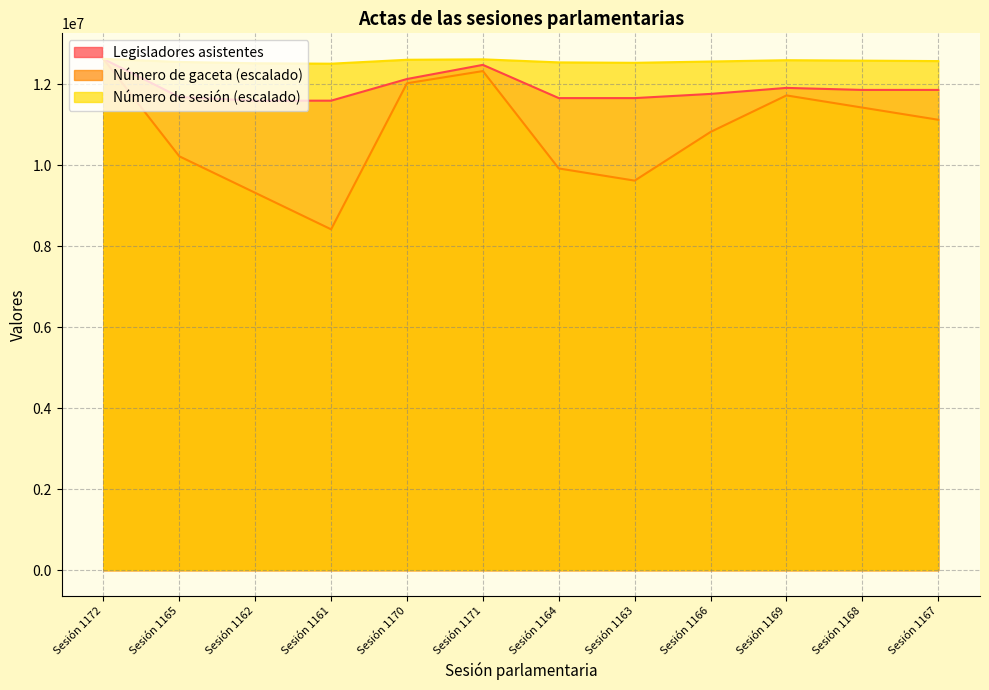

Reading left to right, transcribe all the data shown in this chart.

Número de sesión: Sesión 1172=12631241.0	Sesión 1165=12555798.4	Sesión 1162=12523465.9	Sesión 1161=12512688.4	Sesión 1170=12609686.0	Sesión 1171=12620463.5	Sesión 1164=12545020.9	Sesión 1163=12534243.4	Sesión 1166=12566575.9	Sesión 1169=12598908.5	Sesión 1168=12588131.0	Sesión 1167=12577353.5
Número de gaceta: Sesión 1172=12631241.0	Sesión 1165=10225290.3	Sesión 1162=9323058.8	Sesión 1161=8420827.3	Sesión 1170=12029753.3	Sesión 1171=12330497.2	Sesión 1164=9924546.5	Sesión 1163=9623802.7	Sesión 1166=10826778.0	Sesión 1169=11729009.5	Sesión 1168=11428265.7	Sesión 1167=11127521.8
Legisladores asistentes: Sesión 1172=12631241.0	Sesión 1165=11690042.0	Sesión 1162=11599079.0	Sesión 1161=11599078.0	Sesión 1170=12134398.0	Sesión 1171=12483599.0	Sesión 1164=11662802.0	Sesión 1163=11662801.0	Sesión 1166=11766270.0	Sesión 1169=11914813.0	Sesión 1168=11864587.0	Sesión 1167=11864586.0